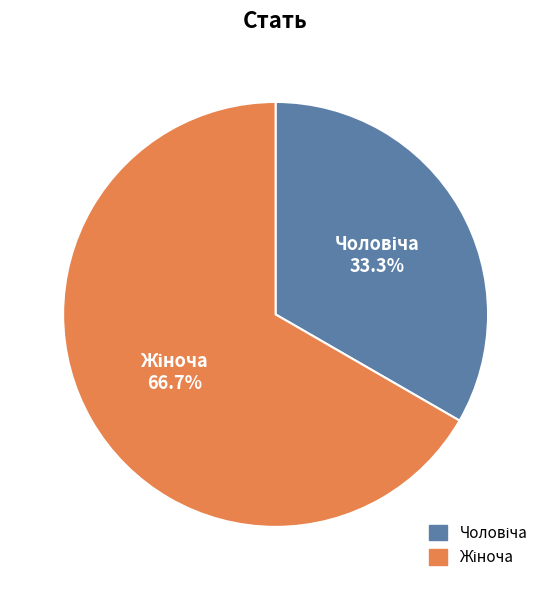

Is there a majority slice in this chart?

Yes